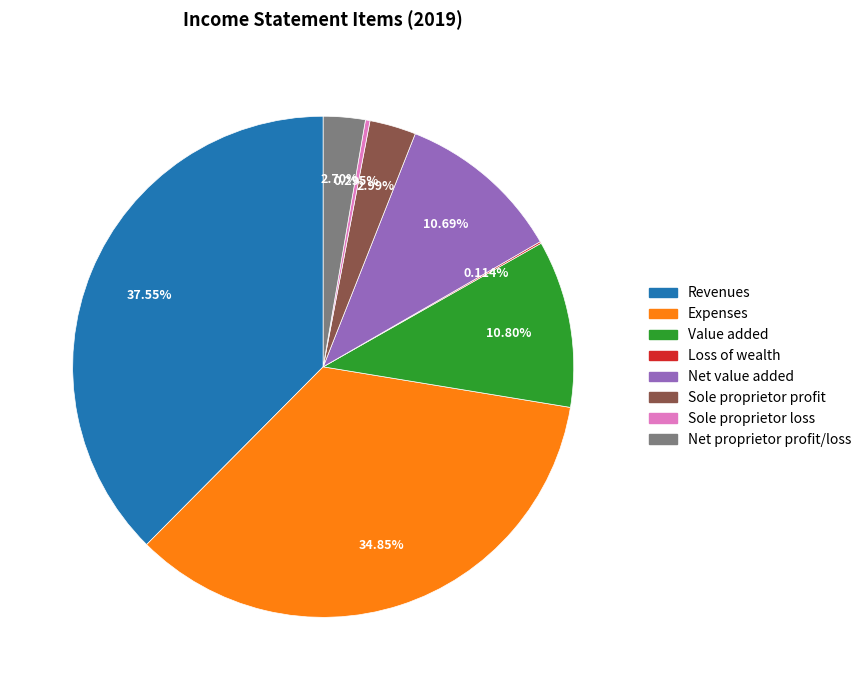

Which category has the biggest portion of the pie?

Revenues